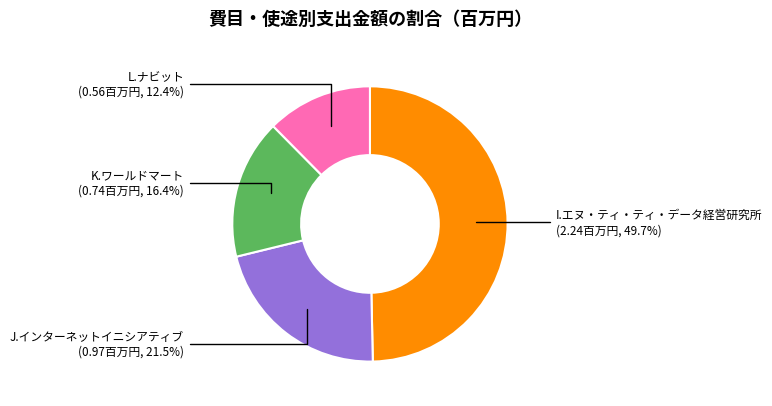

Does any single category account for the majority?

No